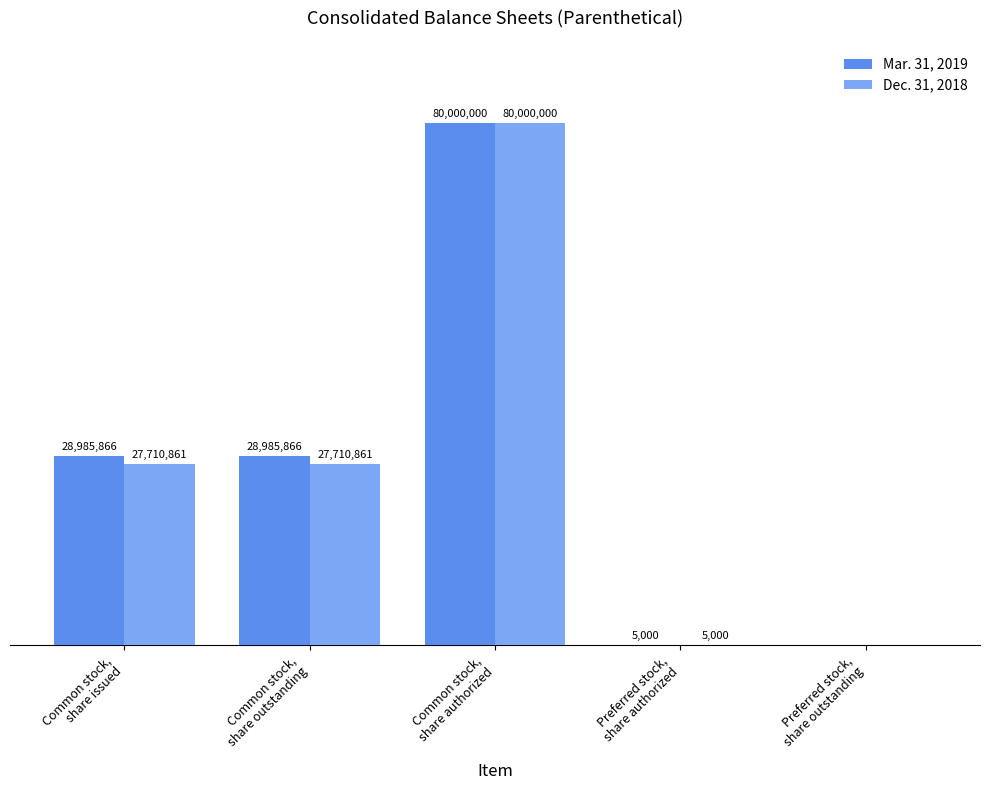

What are all the series names shown in the legend?

Mar. 31, 2019, Dec. 31, 2018